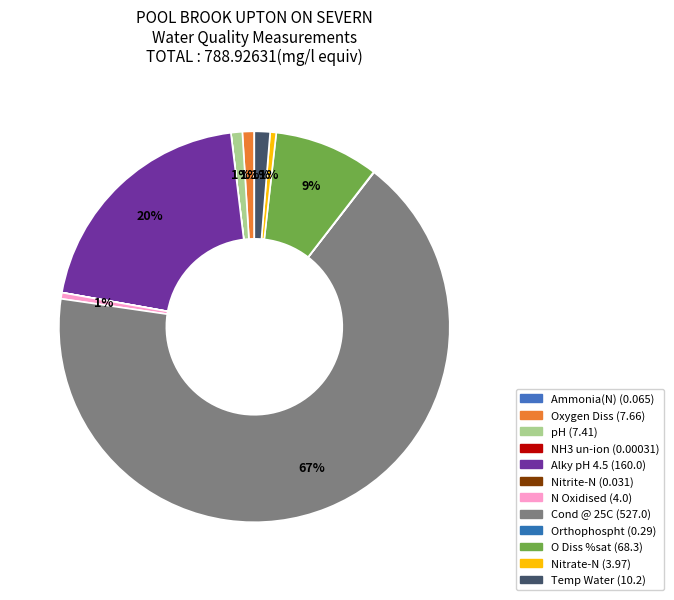

Which slice is the smallest?

NH3 un-ion